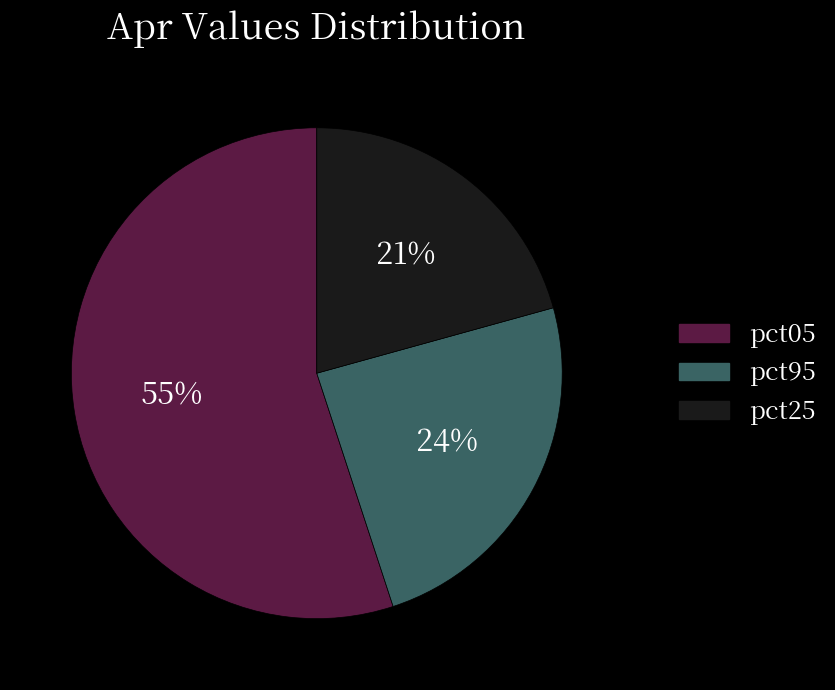

Do pct05 and pct95 together represent more than half of the pie?

Yes